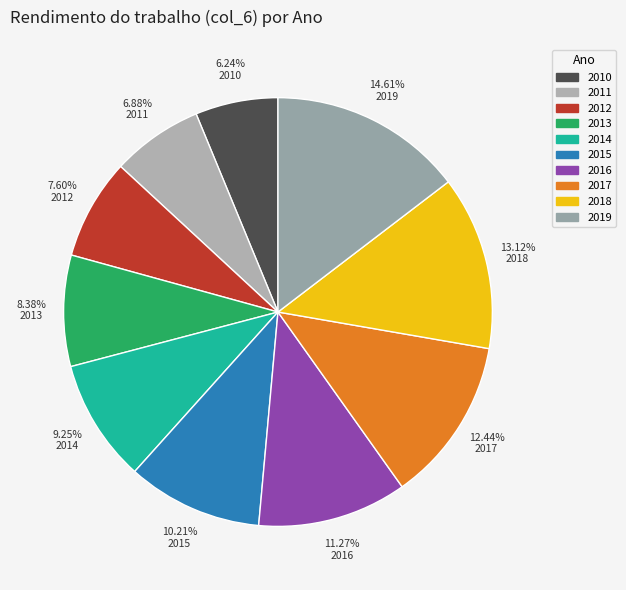

To the nearest percent, what percentage of the pie is 2019?

15%